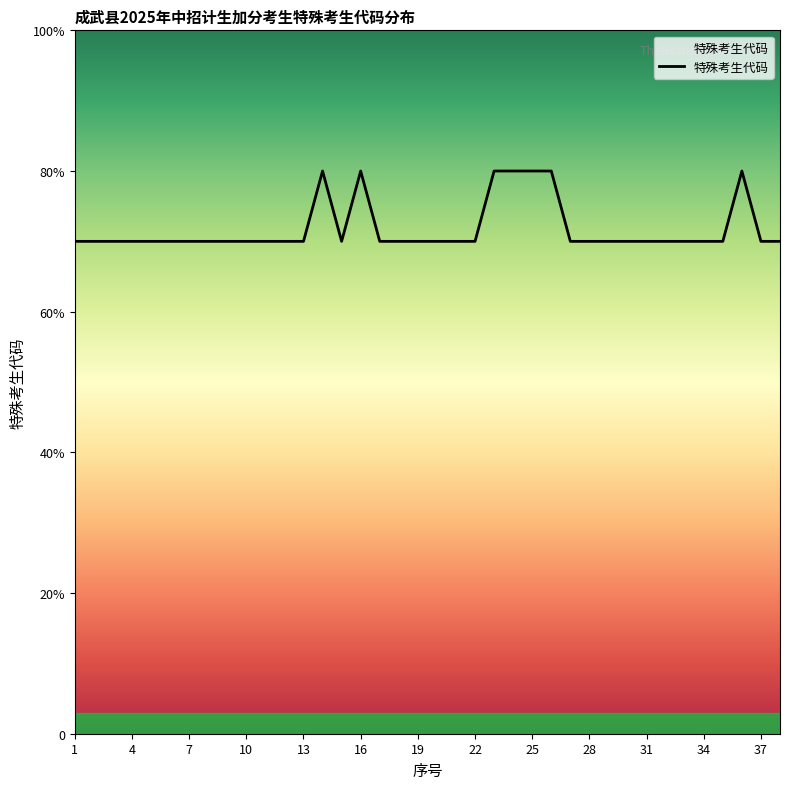

Is this an area chart (filled region under the line)?

Yes